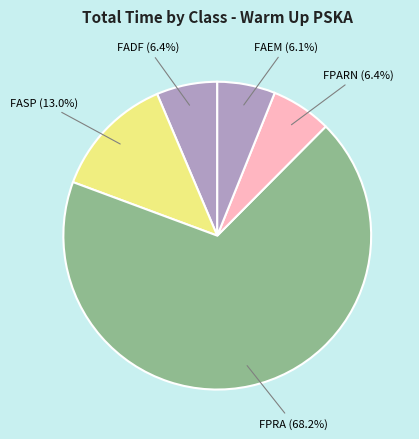

How many segments does this pie chart have?

5